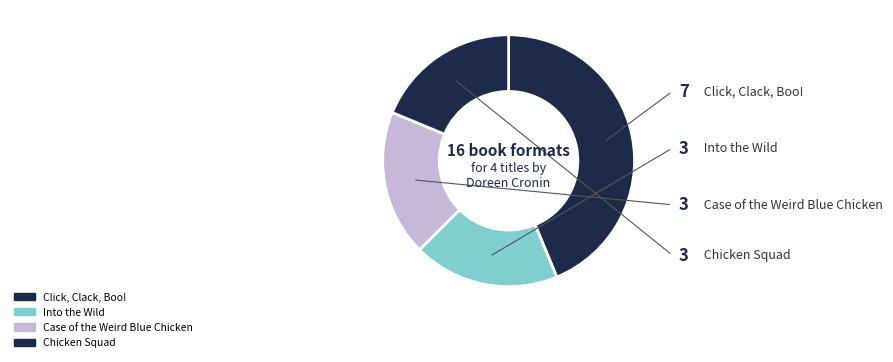

Does Chicken Squad account for over 50% of the chart?

No